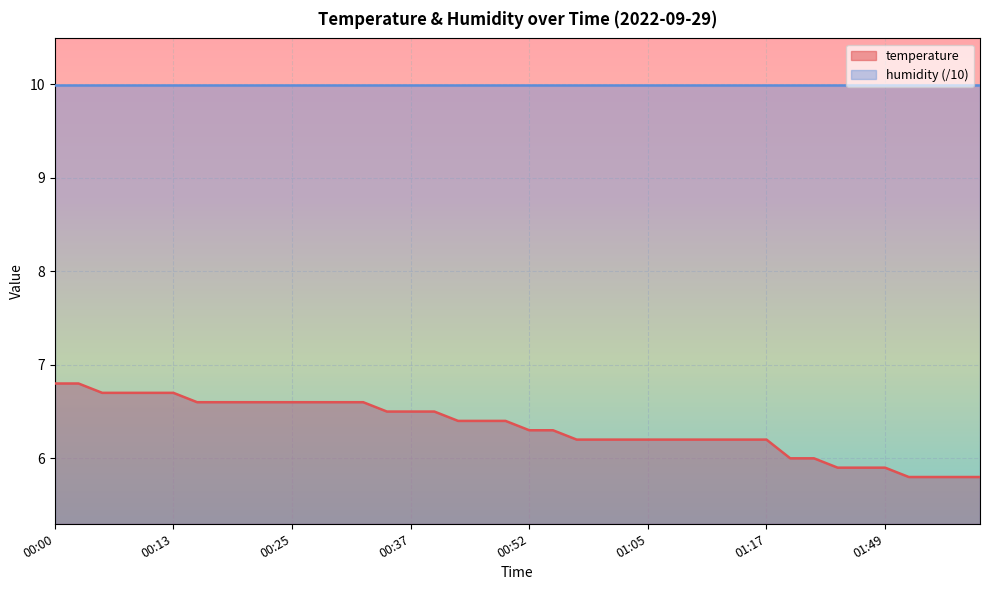

Reading left to right, extract all data points from this chart.

00:00=6.8	00:03=6.8	00:05=6.7	00:08=6.7	00:10=6.7	00:13=6.7	00:15=6.6	00:18=6.6	00:20=6.6	00:22=6.6	00:25=6.6	00:27=6.6	00:30=6.6	00:32=6.6	00:35=6.5	00:37=6.5	00:39=6.5	00:42=6.4	00:47=6.4	00:49=6.4	00:52=6.3	00:54=6.3	00:57=6.2	01:00=6.2	01:02=6.2	01:05=6.2	01:07=6.2	01:10=6.2	01:12=6.2	01:14=6.2	01:17=6.2	01:30=6.0	01:33=6.0	01:41=5.9	01:47=5.9	01:49=5.9	01:52=5.8	01:54=5.8	01:57=5.8	01:59=5.8